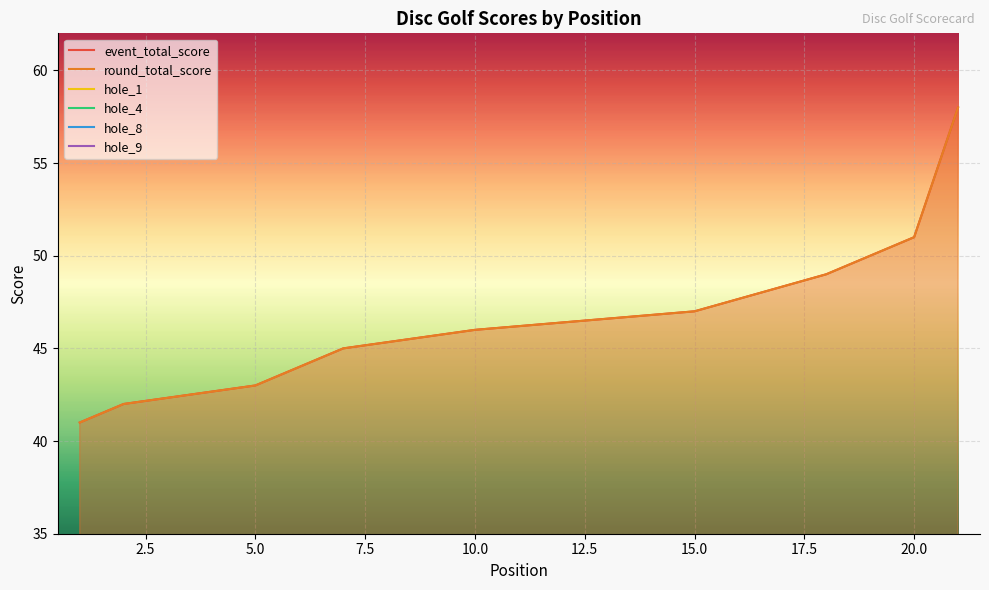

Count the hole_4 values in the range 2 to 3.

20